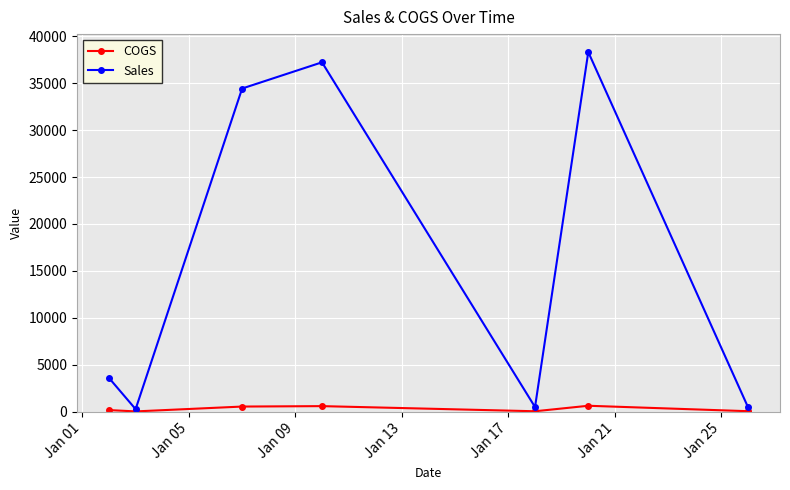

Rank the series by their maximum value, from highest to lowest.

Sales, COGS